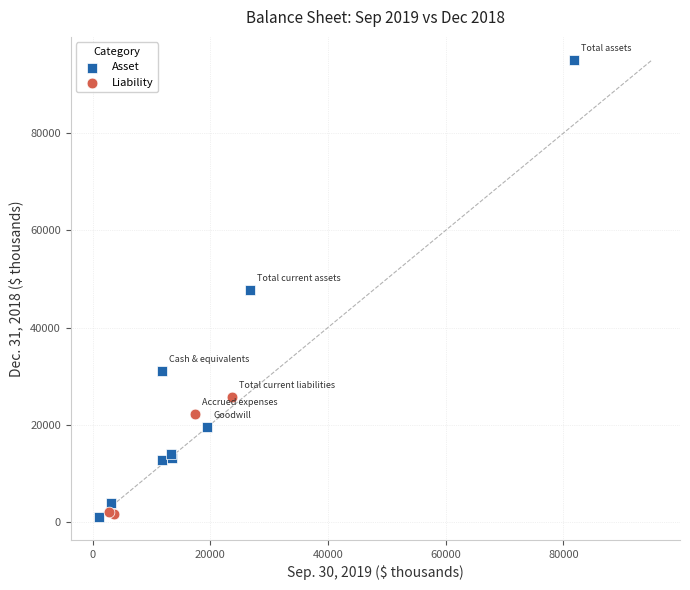

Which series reaches the maximum Y coordinate?

Asset